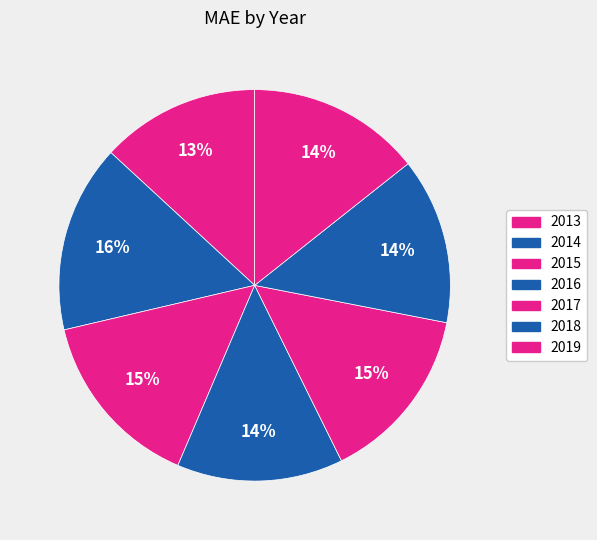

Rank the categories by value from highest to lowest.

2014, 2015, 2017, 2019, 2016, 2018, 2013